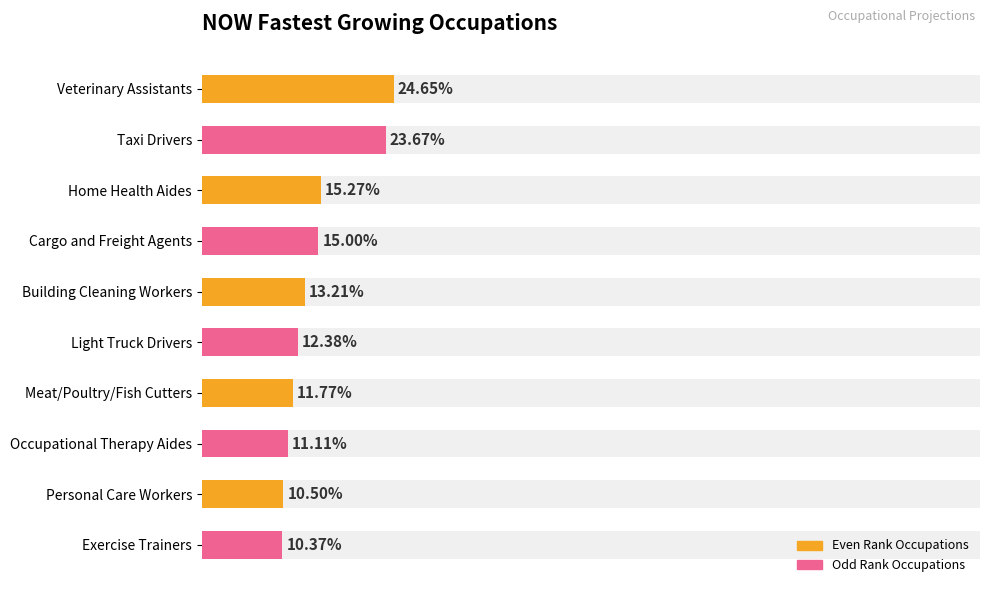

Count the values in the range 0 to 1.

10